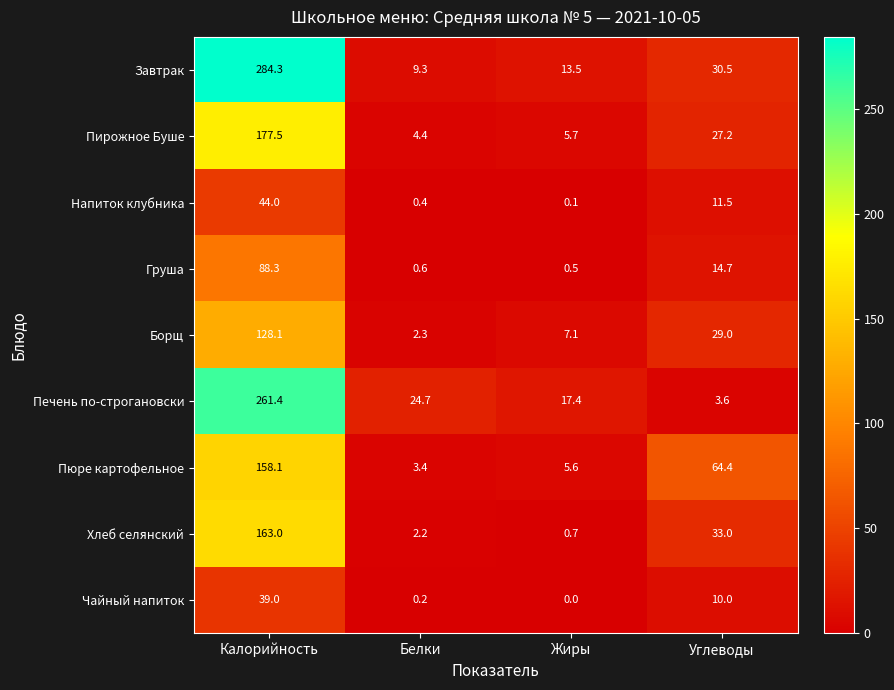

Is it true that Хлеб селянский equals 8.8 at Углеводы?

False